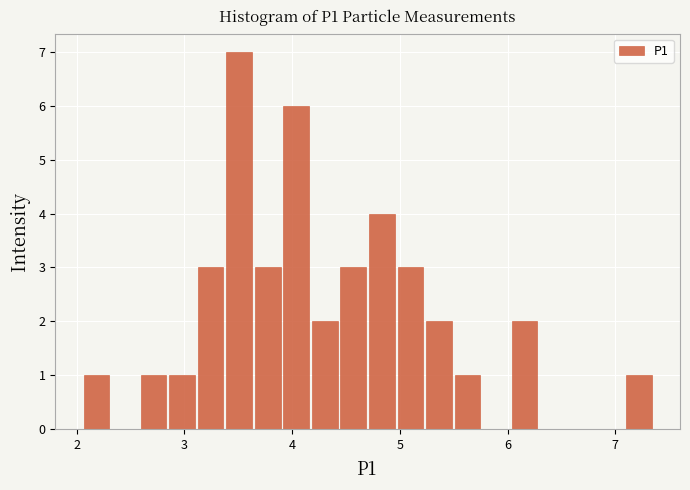

Around what value on the x-axis is the tallest bar? Give the approximate position of its centre, as read against the axis.

3.5